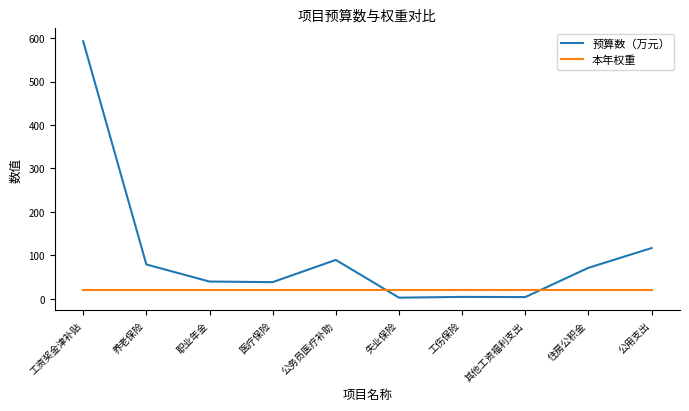

After their last crossing, which series has the higher values: 本年权重 or 预算数（万元）?

预算数（万元）